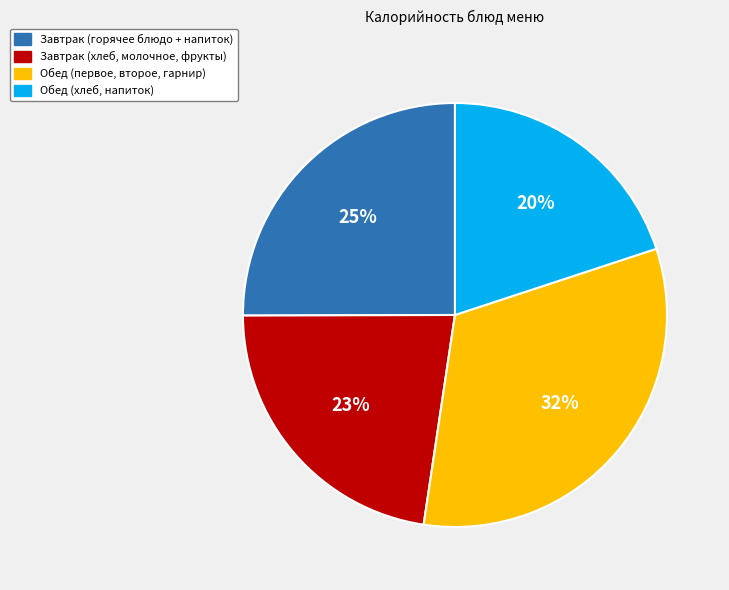

Count the number of slices in the pie.

4